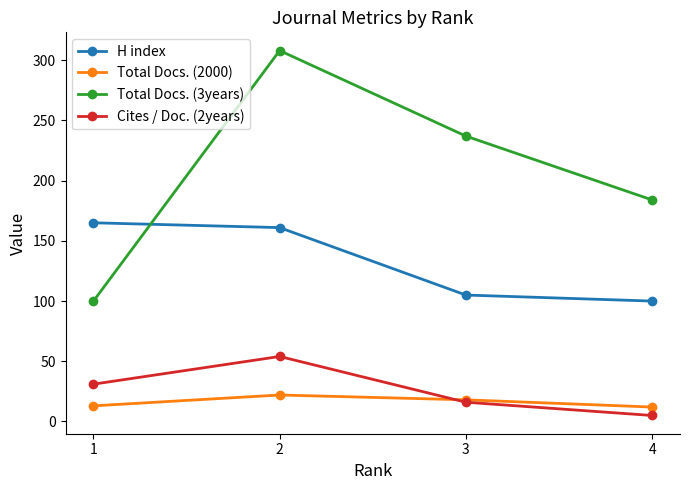

Which category has the highest value in the Total Docs. (3years) series?

2